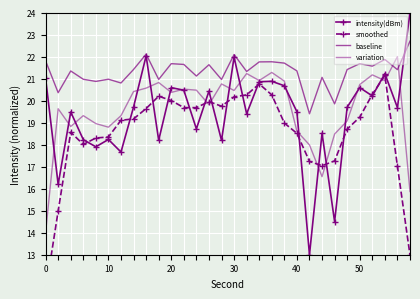

Which series has the widest spread of values?

intensity(dBm)